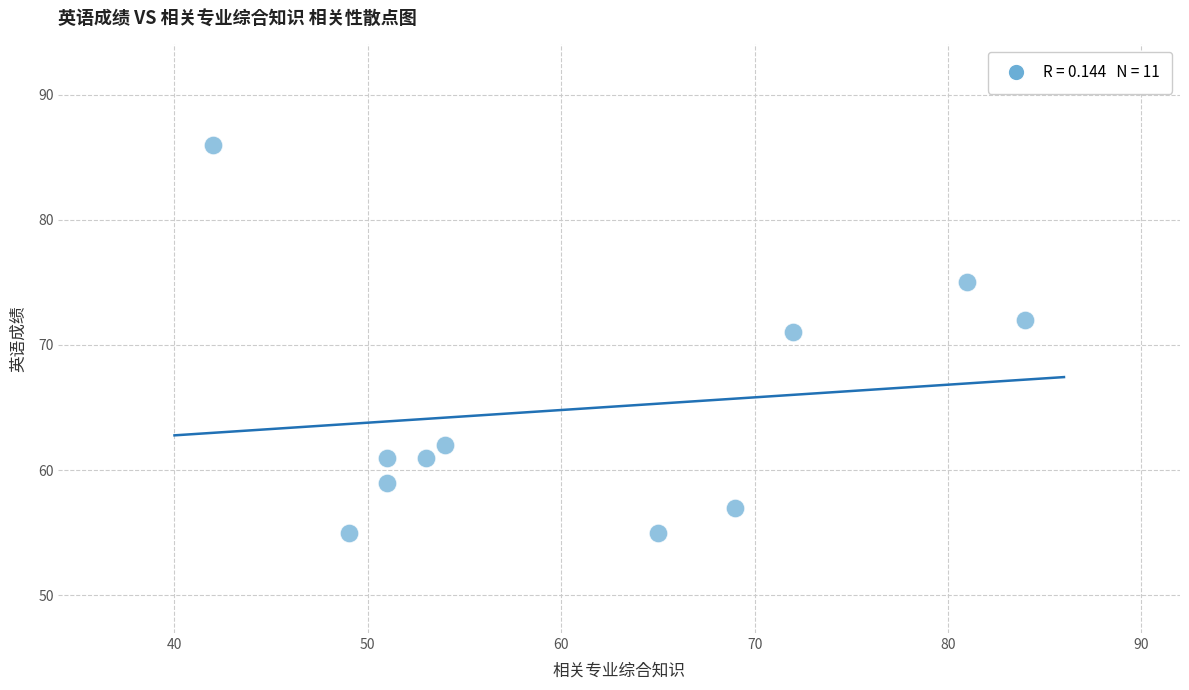

What Y value in the scatter plot is closest to 70?

71